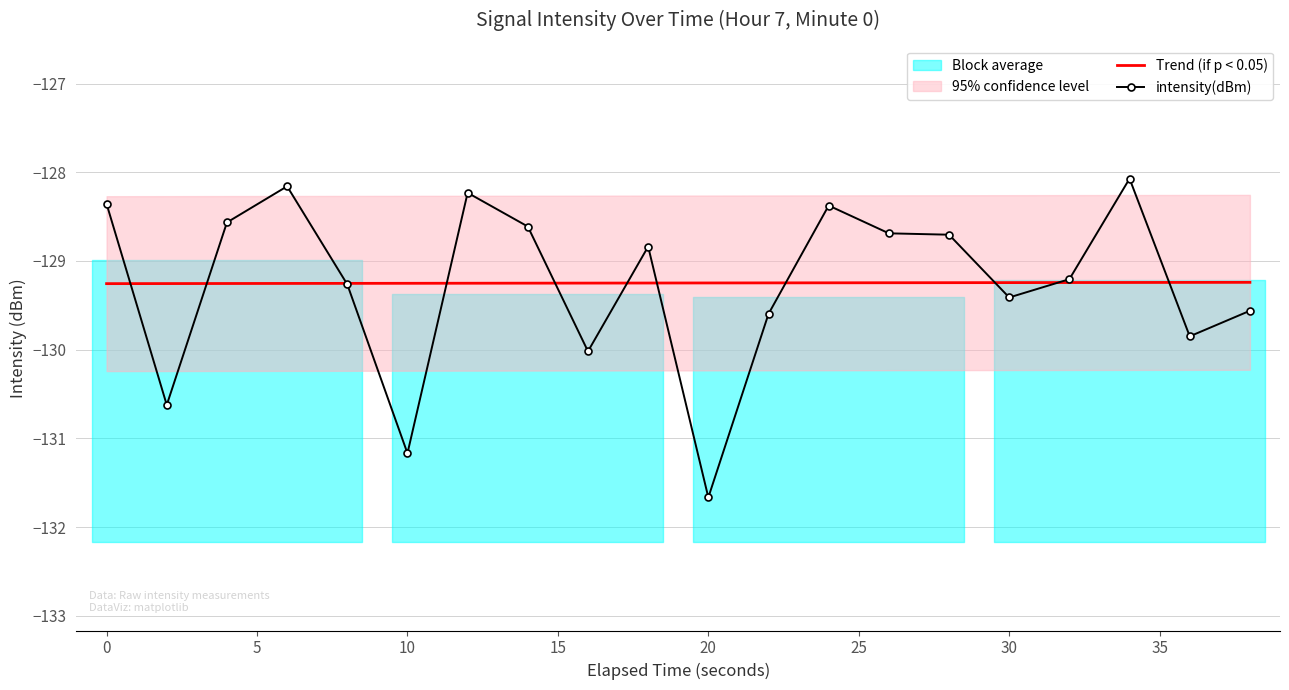

Is it true that Trend (if p < 0.05) equals -129.3 at 10?

True